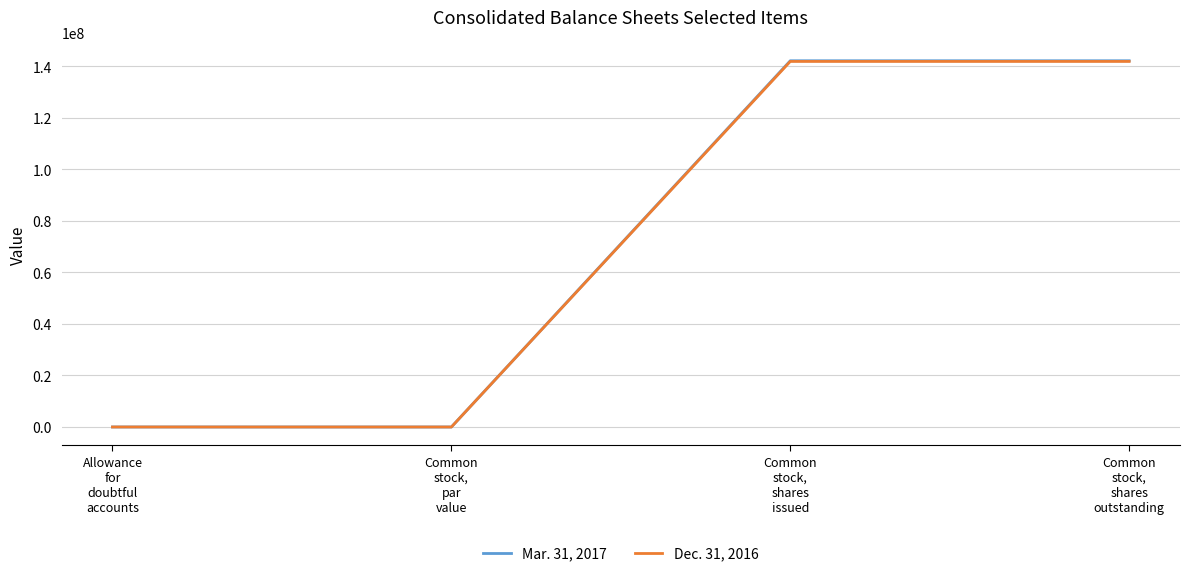

What is the difference between the highest and lowest values at Allowance
for
doubtful
accounts?

1753